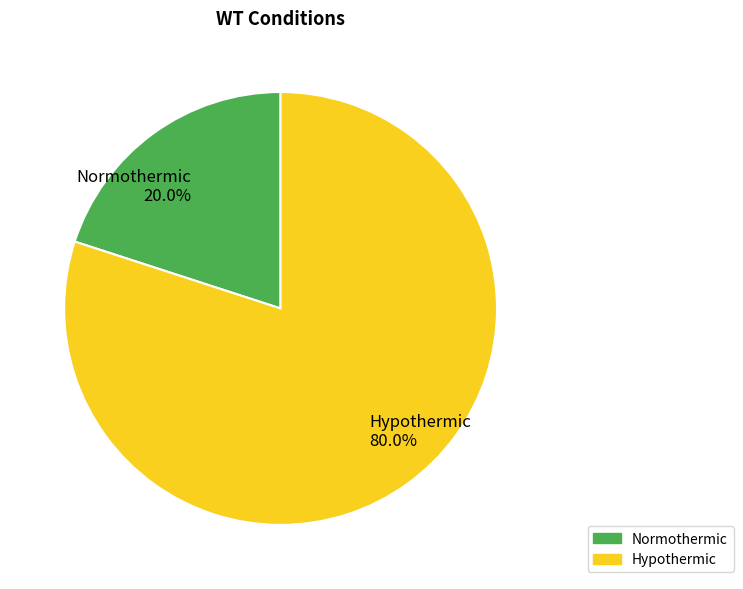

Combined, do Hypothermic and Normothermic account for over 50%?

Yes